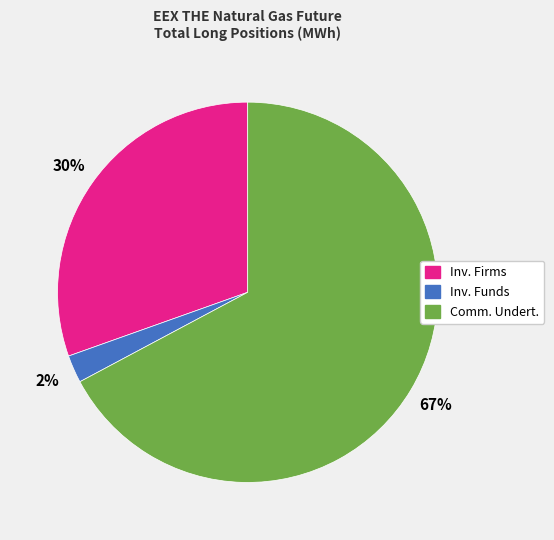

The Inv. Funds slice represents 17% of the pie. True or false?

False